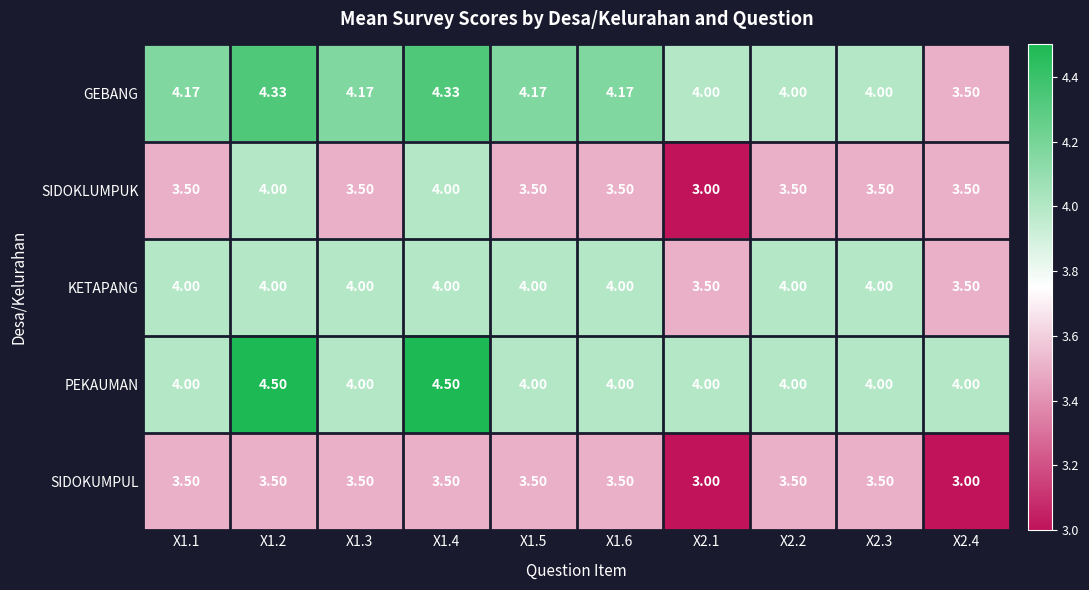

Which series has the widest spread of values?

SIDOKLUMPUK